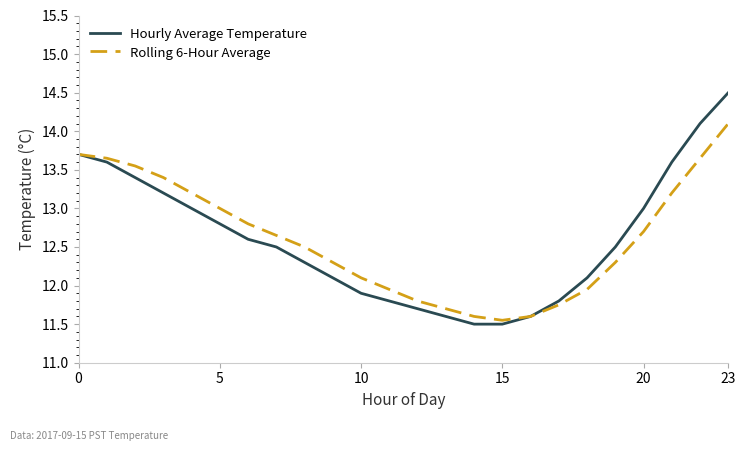

Rank the series by their maximum value, from highest to lowest.

Hourly Average Temperature, Rolling 6-Hour Average